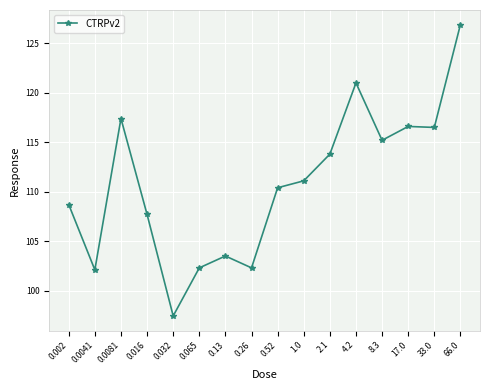

What is the sum of the values at 0.0041 and 0.002?

210.8